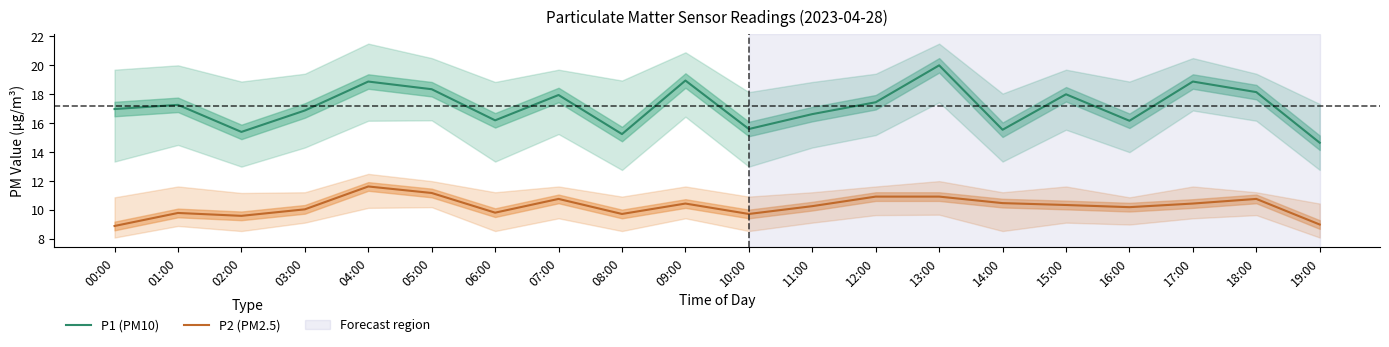

How many lines are shown in the chart?

2